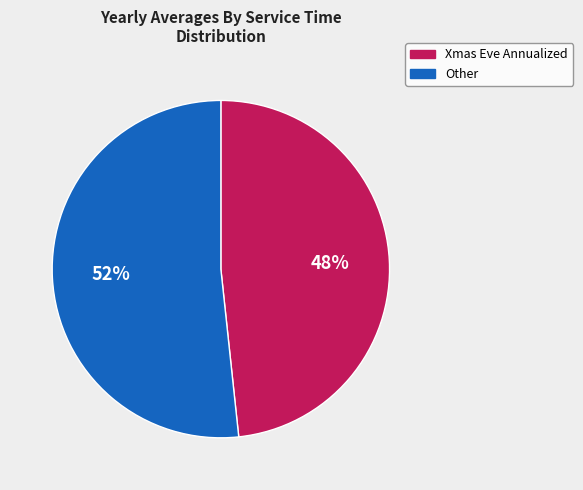

Which category accounts for the majority?

Other